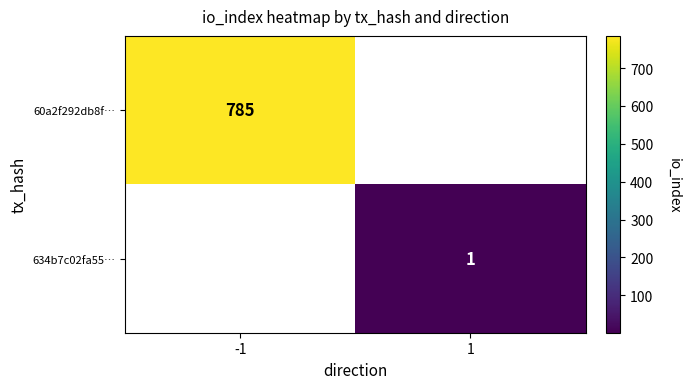

Is the value of 634b7c02fa55… at 1 greater than the value of 60a2f292db8f… at -1?

No